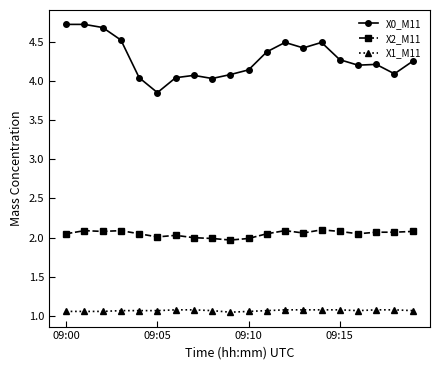

What is the greatest value displayed?

4.7